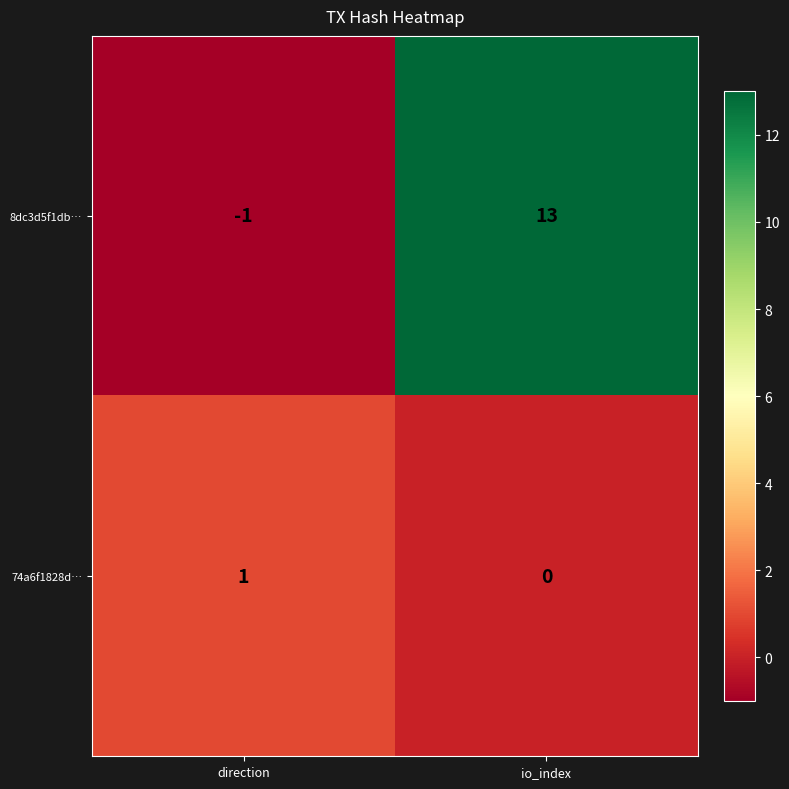

True or false: 8dc3d5f1db… has a value of 13 at io_index.

True